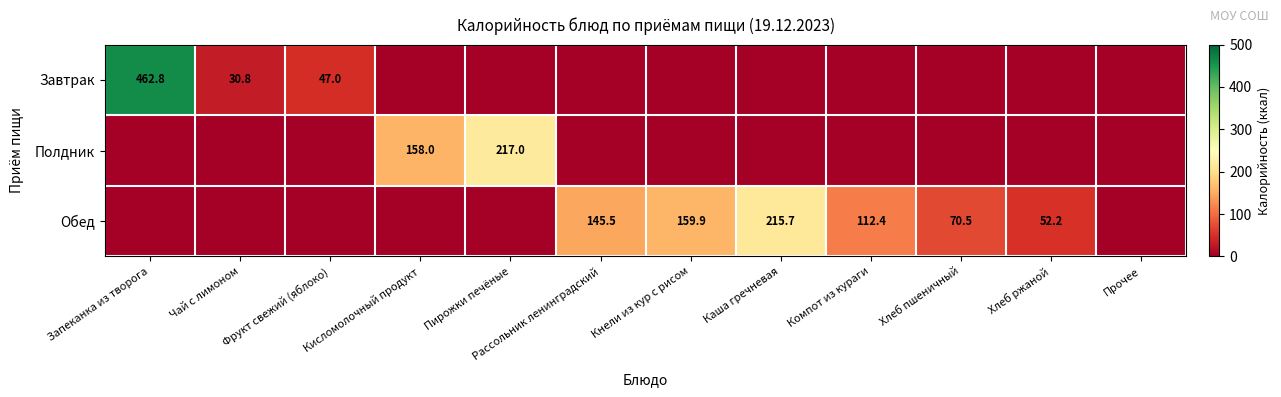

The value of Обед at Рассольник ленинградский is 145.5. True or false?

True